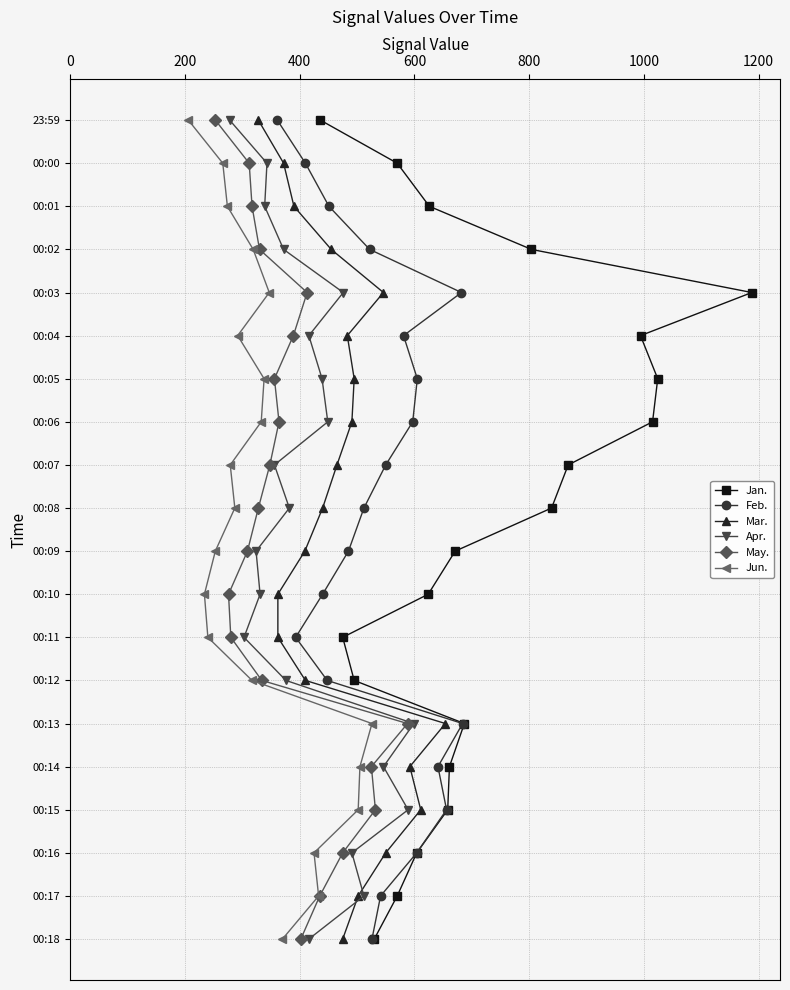

Is this an area chart (filled region under the line)?

No